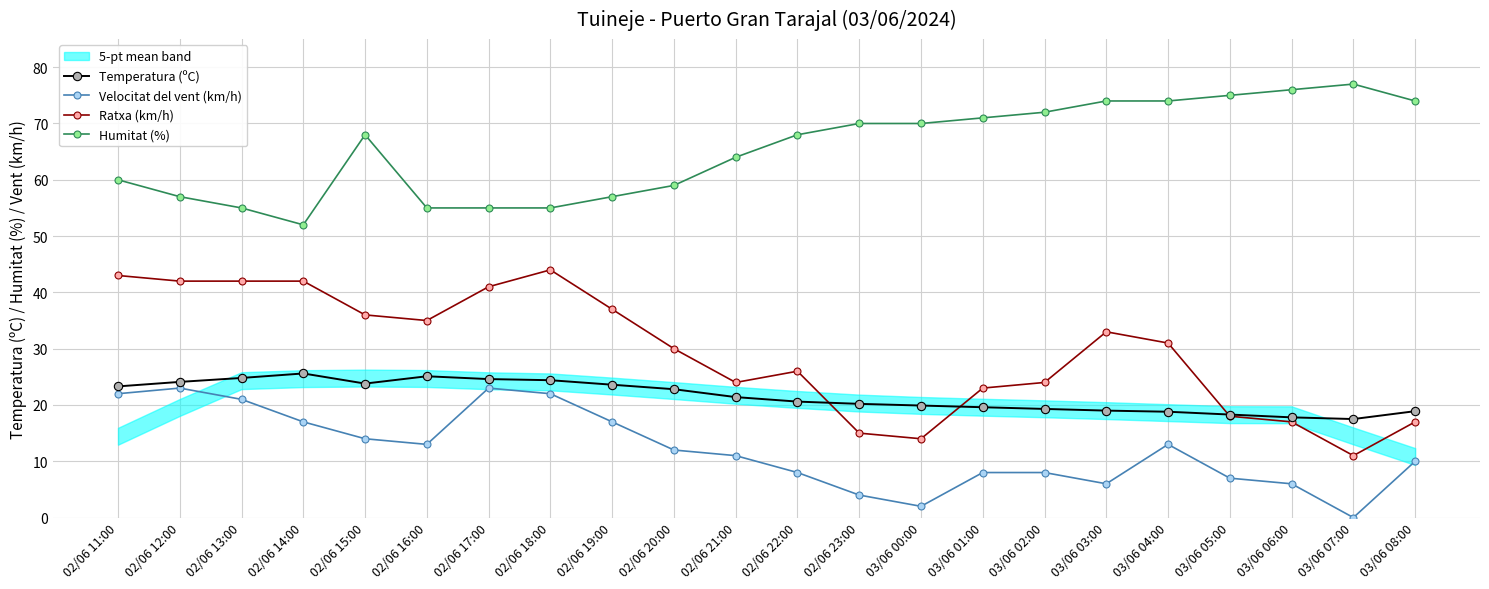

Is the value of Temperatura (ºC) at 02/06 14:00 greater than the value of Humitat (%) at 02/06 22:00?

No